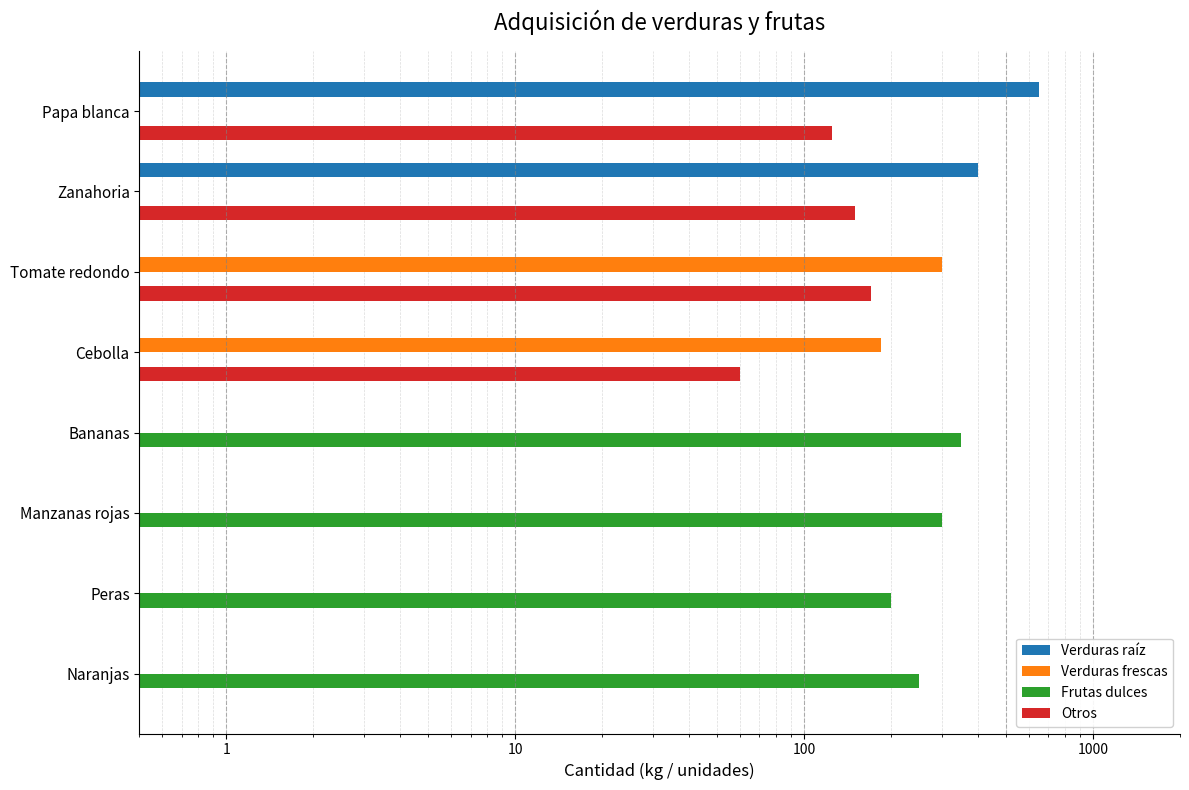

How many data points does each series have?

8